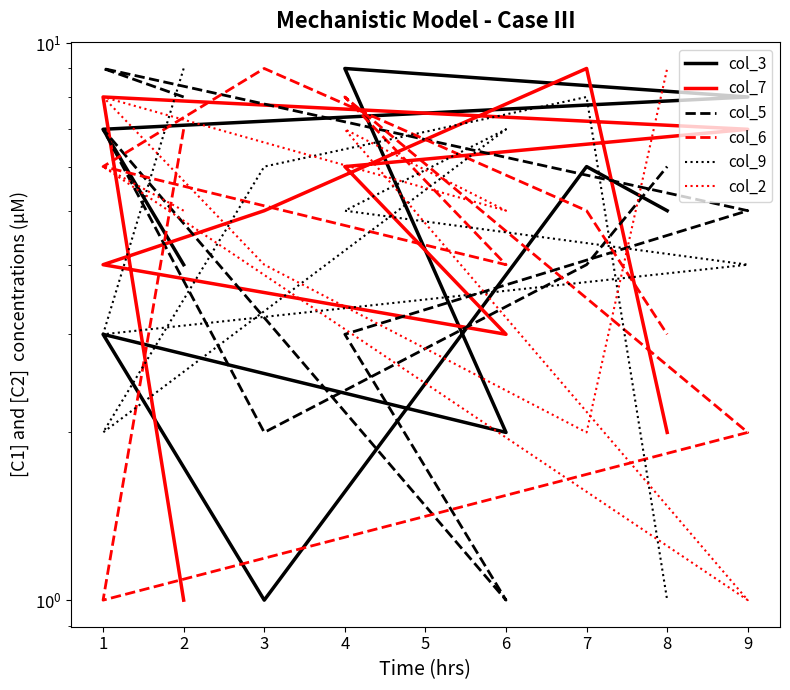

What is the average value of the col_2 series?

5